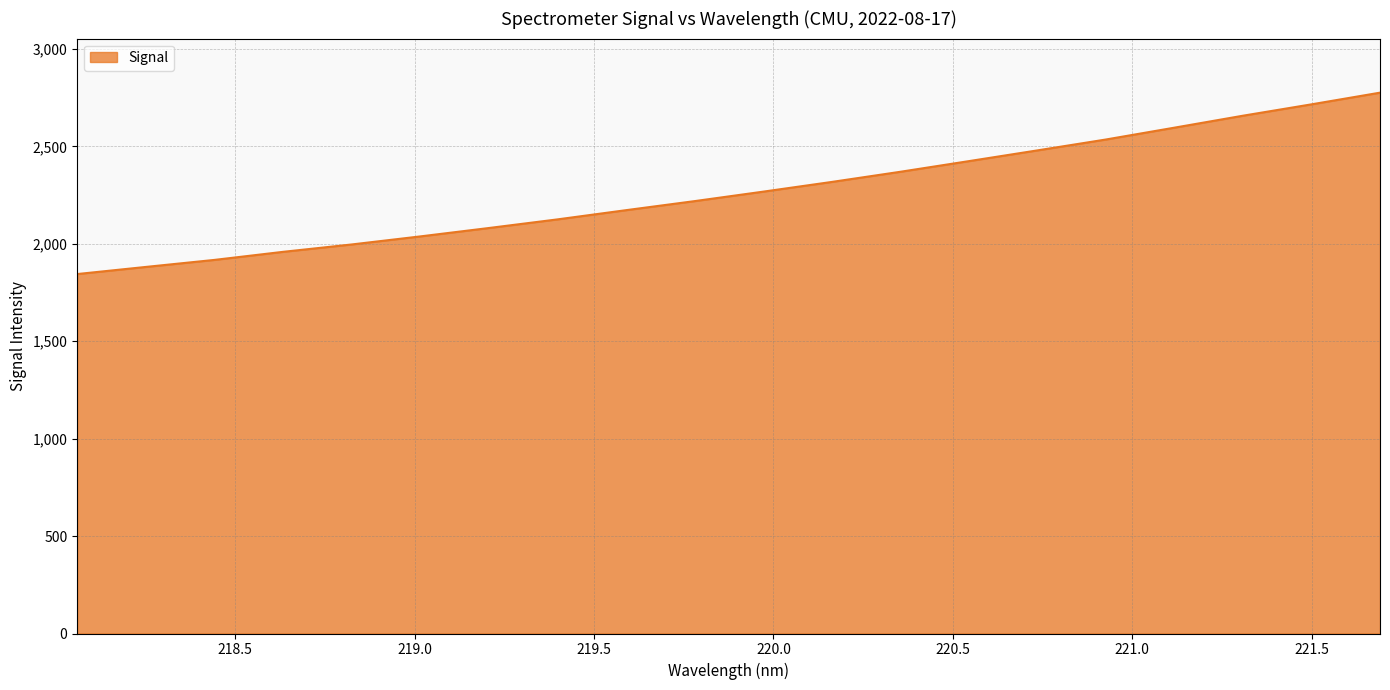

What is the sum of all values?

45372.2